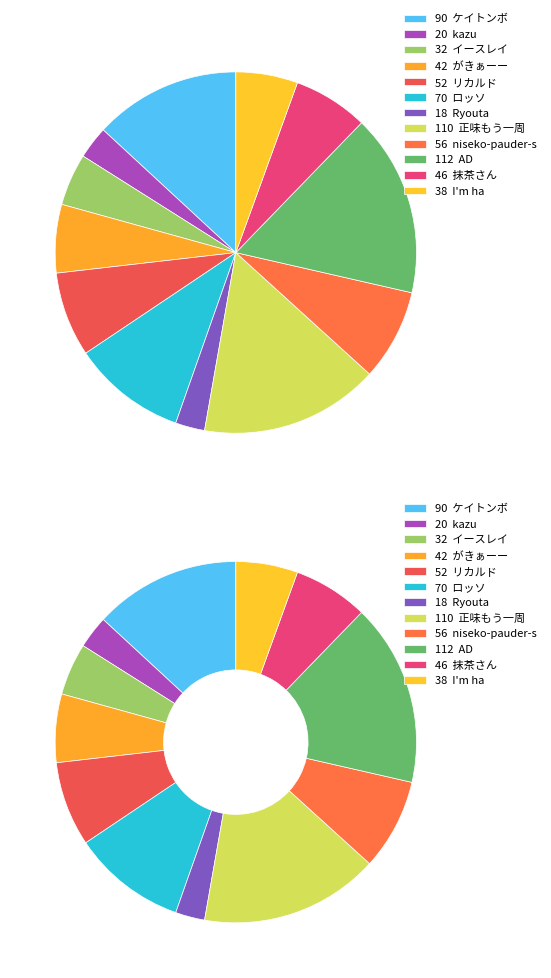

How many segments does this pie chart have?

12